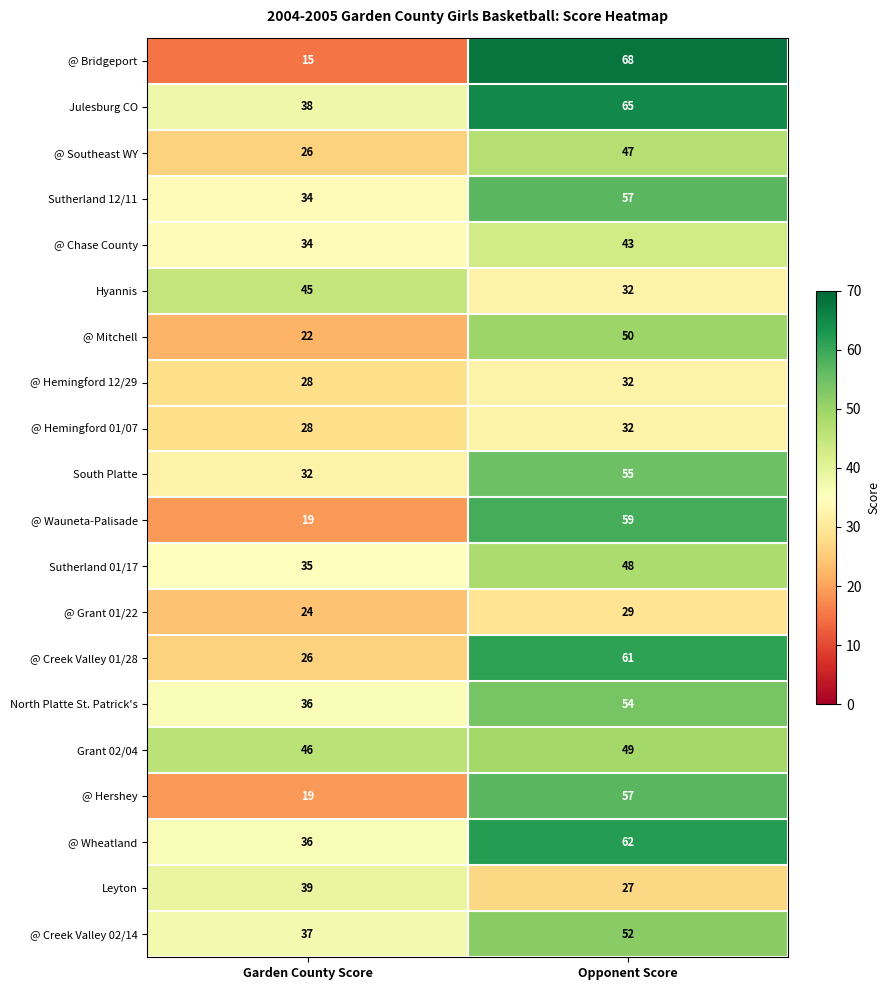

What is the difference between the @ Creek Valley 01/28 values at Opponent Score and Garden County Score?

35